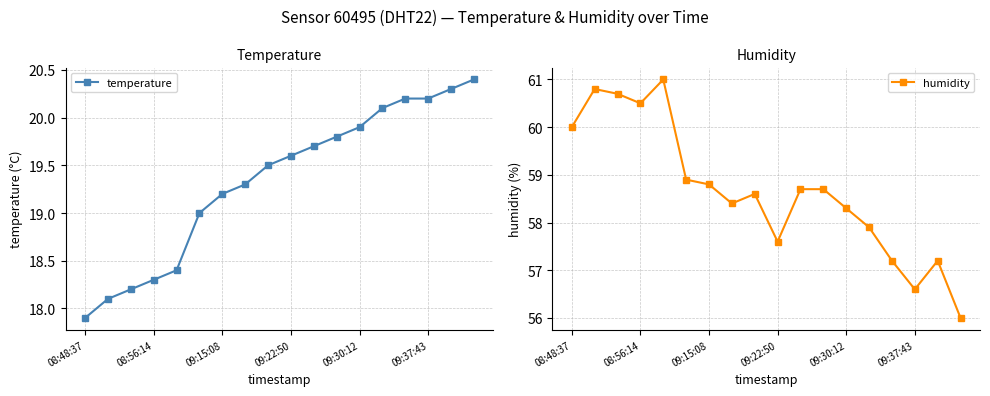

What is the minimum value for temperature?

17.9